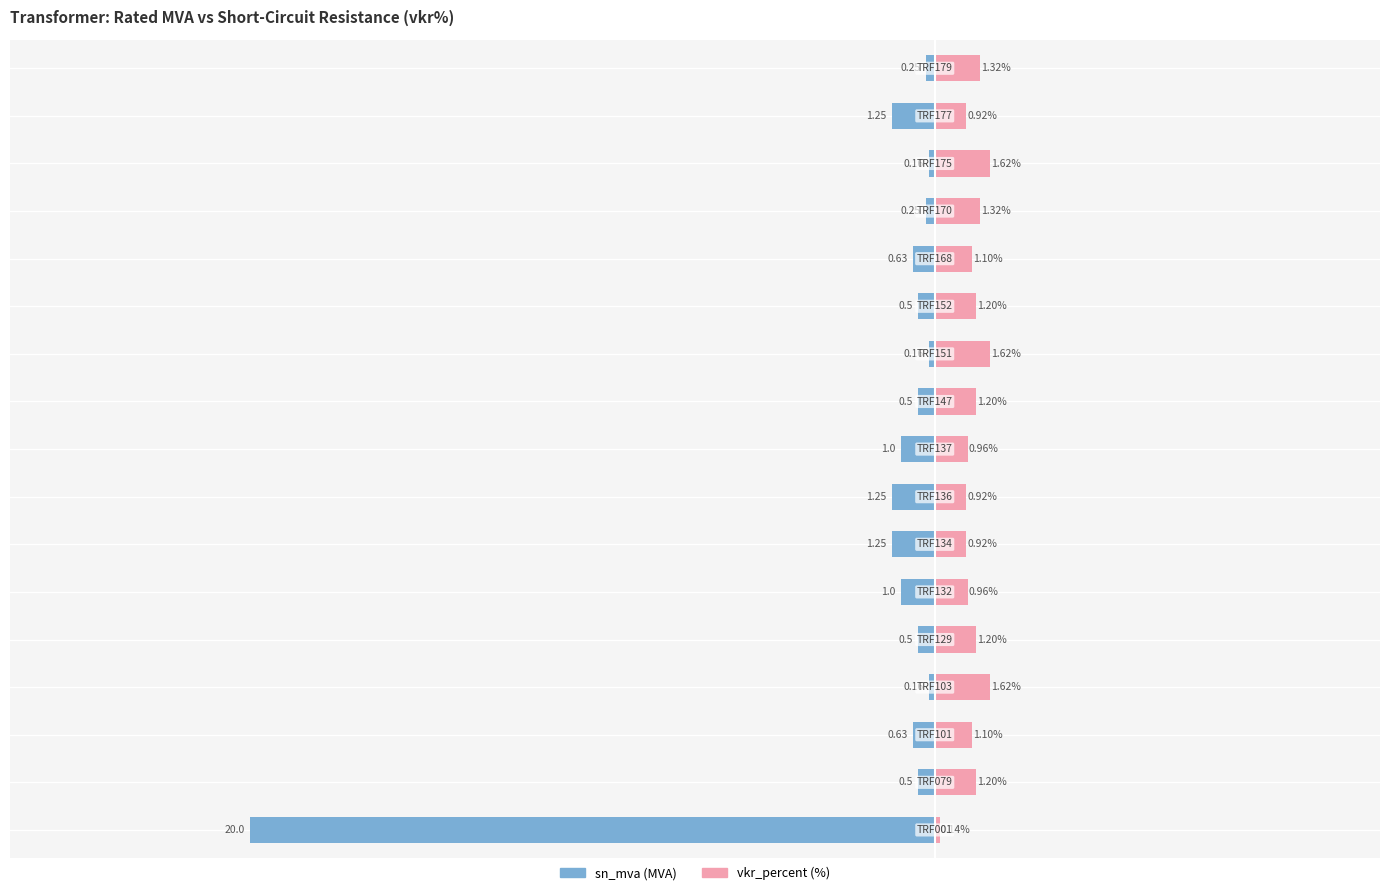

Which has a higher value, 6 or 12?

12